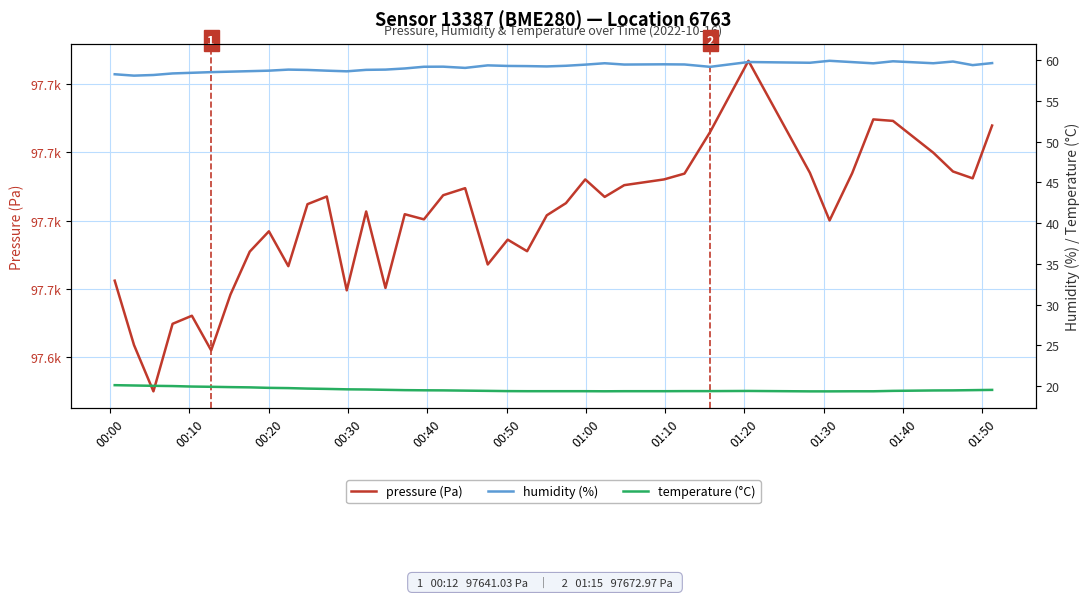

What are all the series names shown in the legend?

pressure (Pa), humidity (%), temperature (°C)